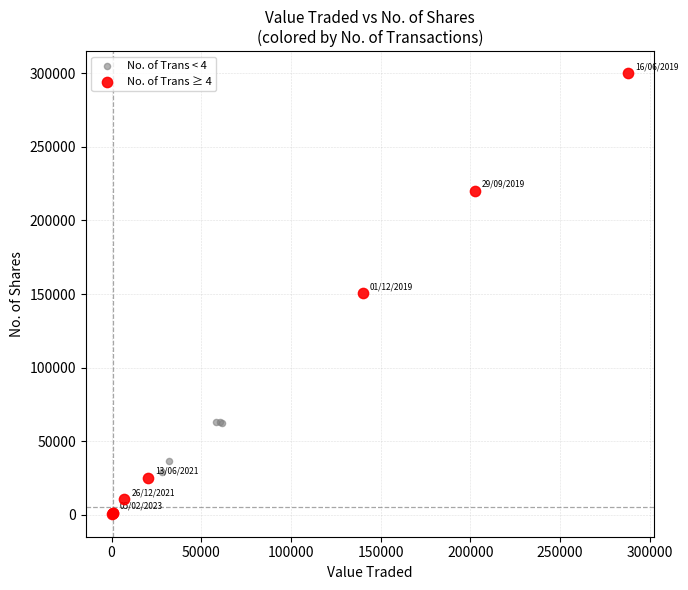

Which series has the largest Y range (max minus min)?

No. of Trans ≥ 4